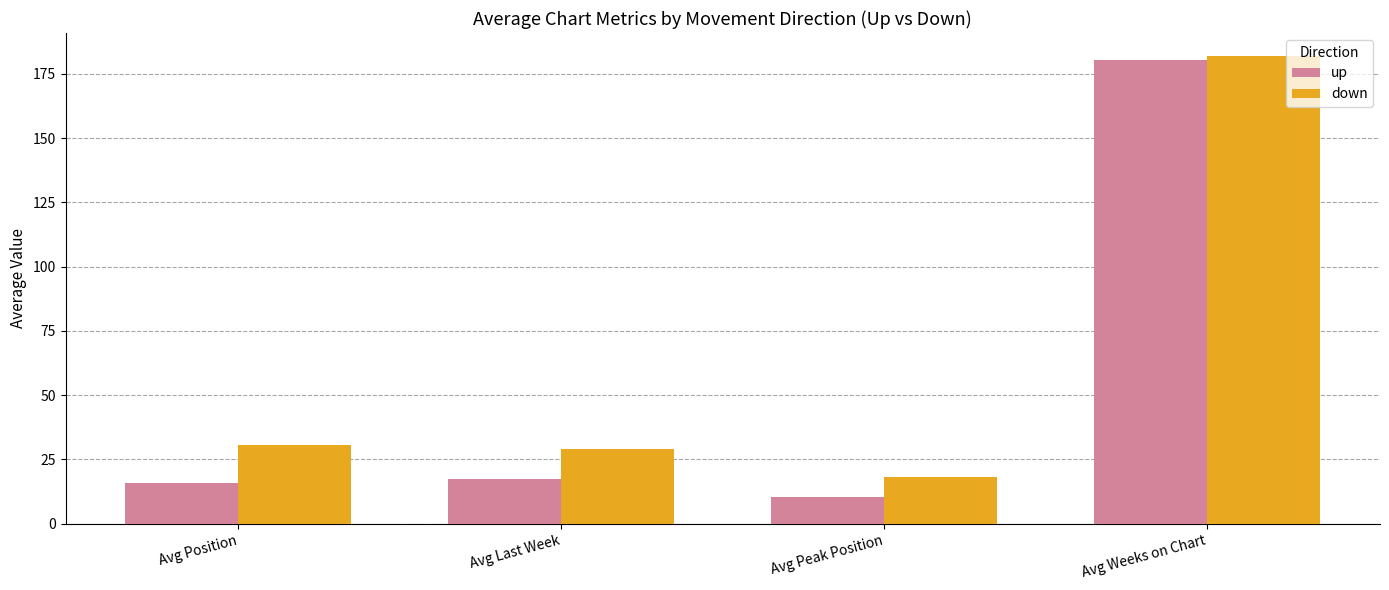

What is the difference between the highest and lowest values at Avg Position?

14.8